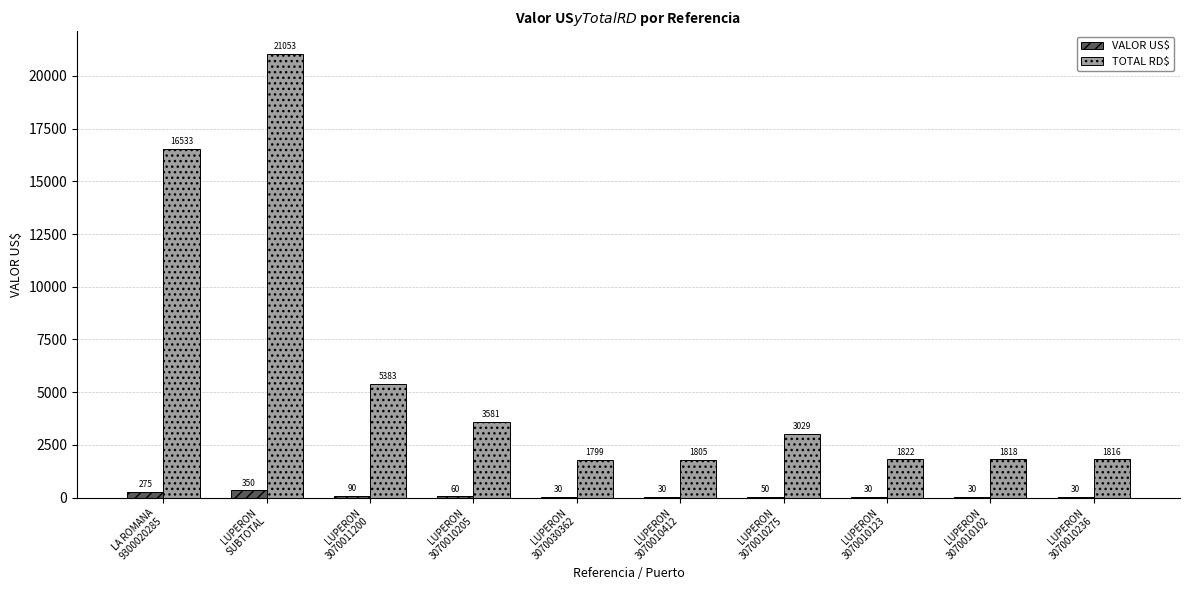

The TOTAL RD$ series shows 1799.1 at LUPERON
3070030362. True or false?

True